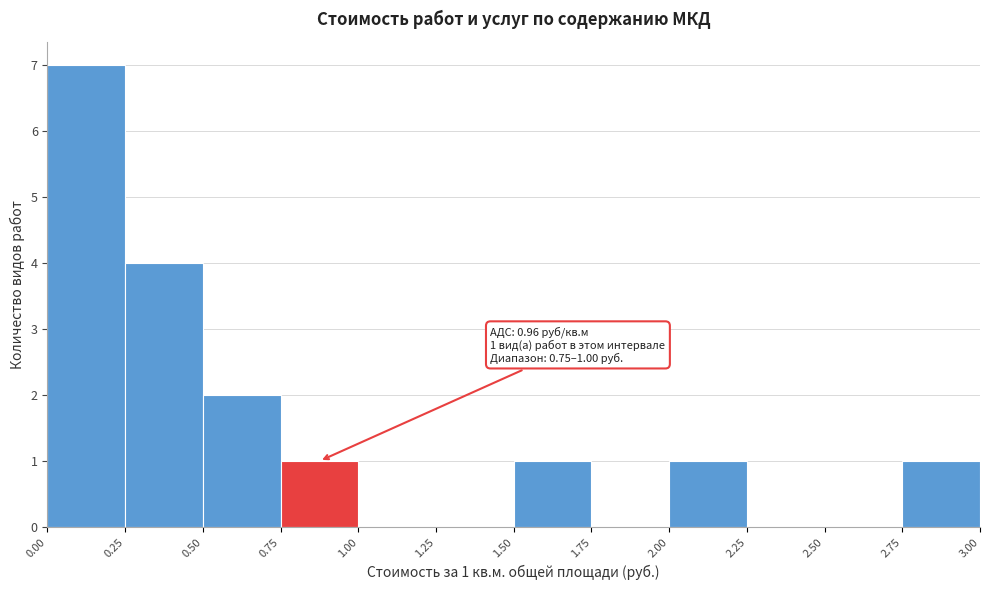

Over which range of the x-axis is the bar tallest?

0.00 to 0.25